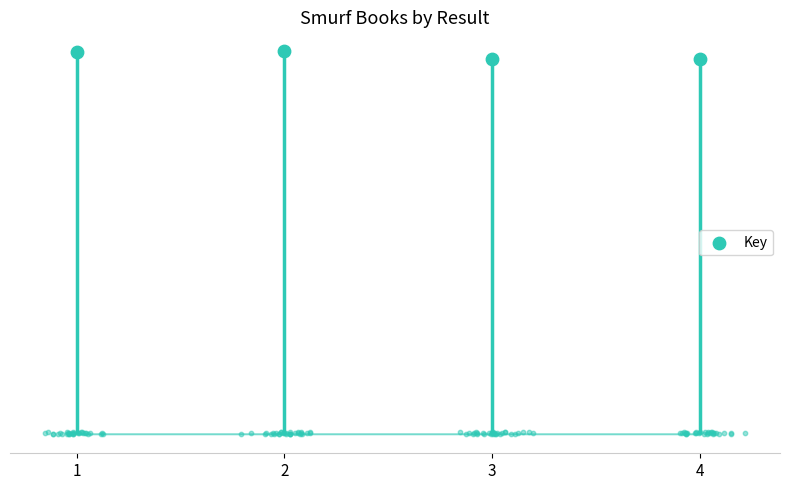

What is the ratio of the value at 2 to the value at 4?

1.0